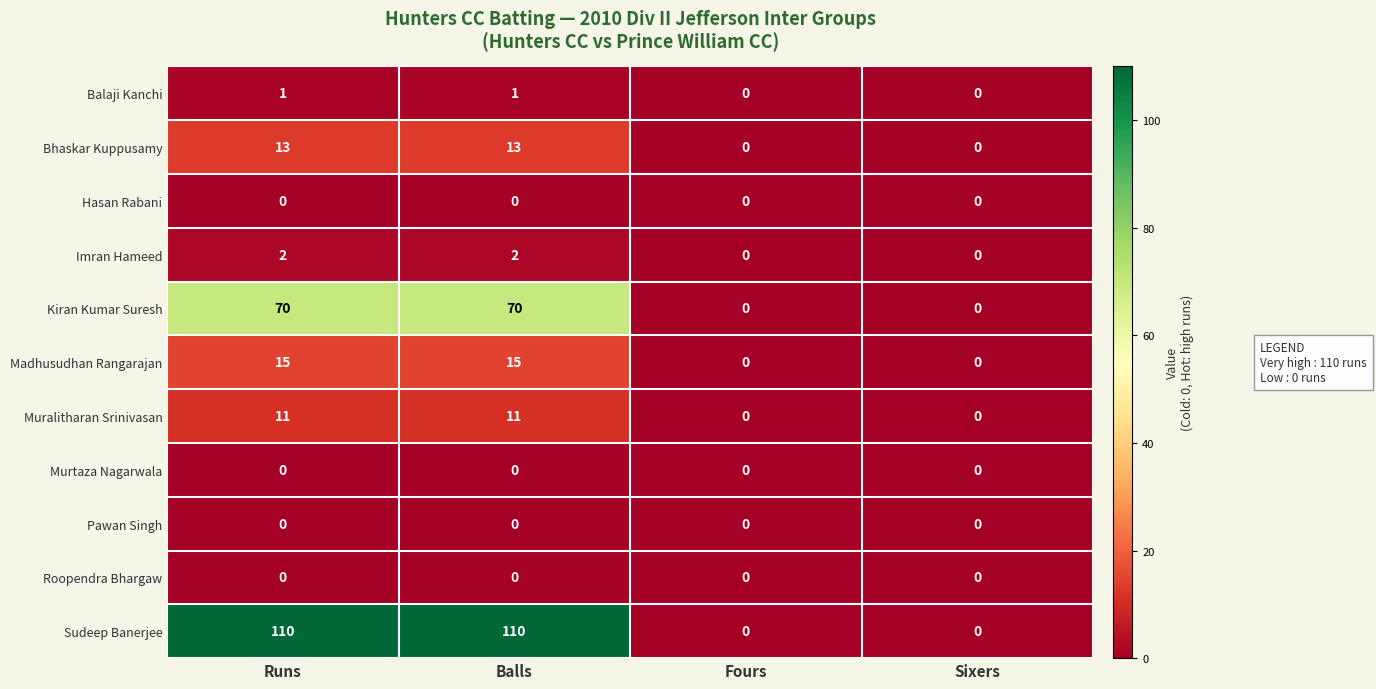

Which series has the largest total across all categories?

Sudeep Banerjee